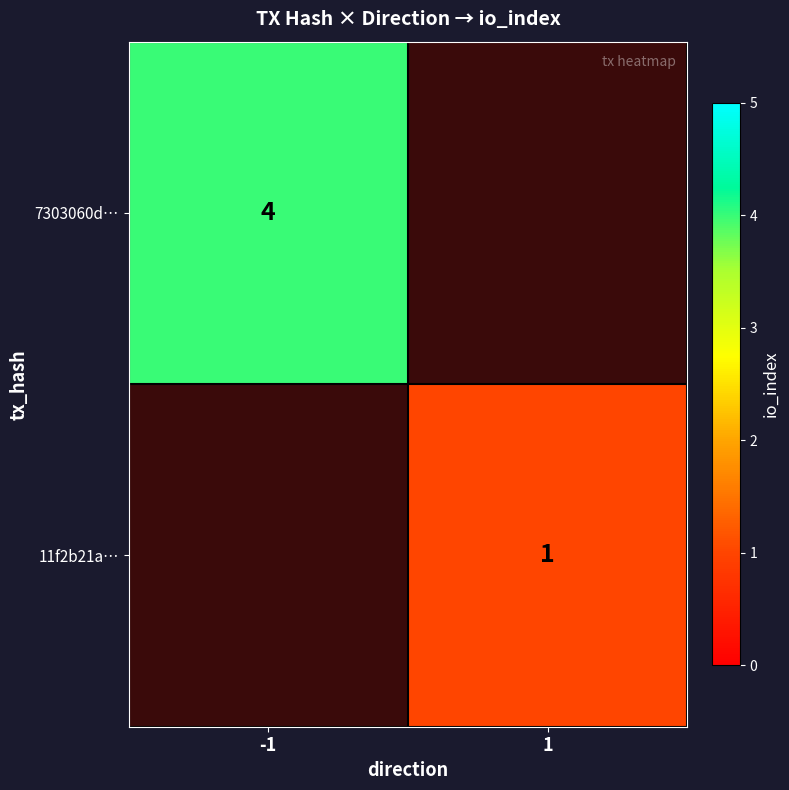

Is it true that 11f2b21a… equals 1 at 1?

True